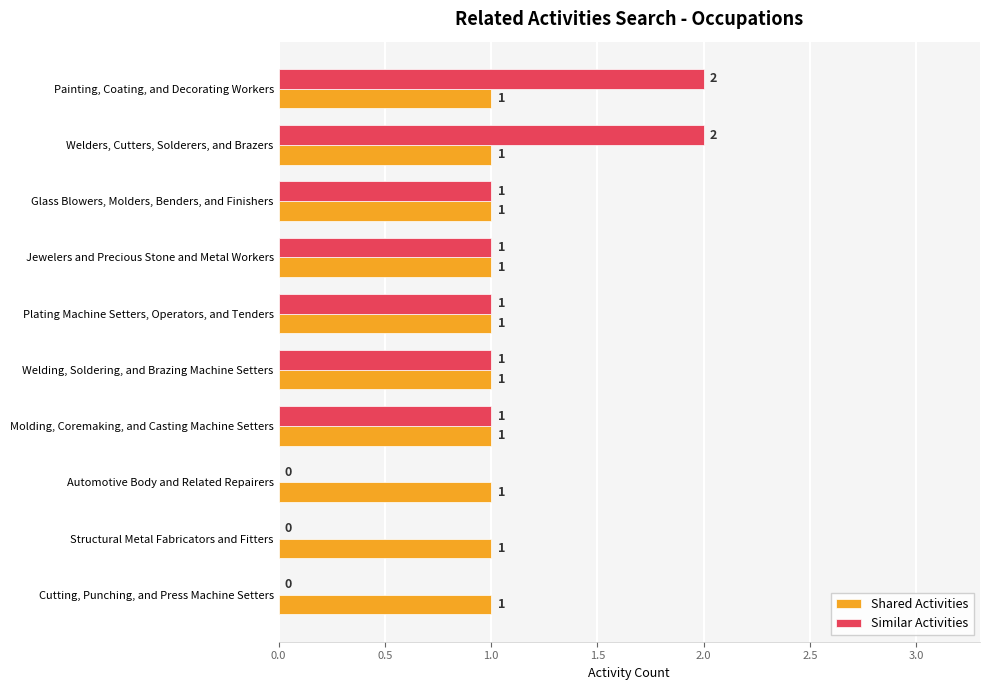

Is it true that Shared Activities equals 1 at Welding, Soldering, and Brazing Machine Setters?

True